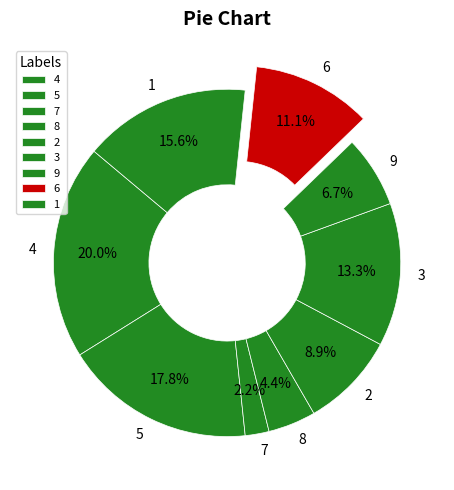

How many segments does this pie chart have?

9